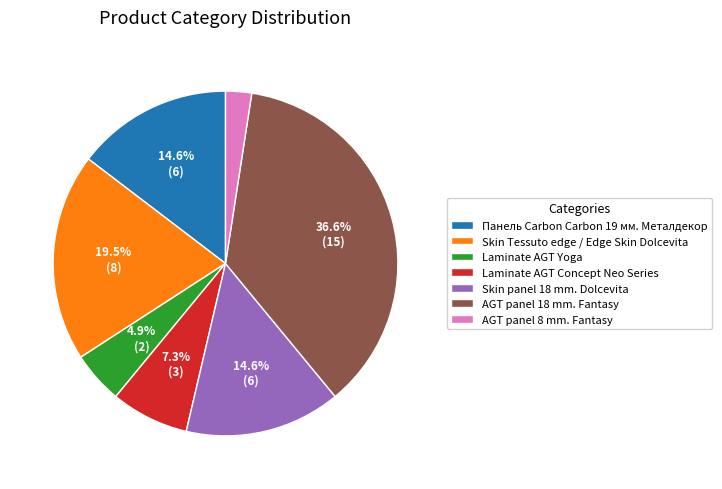

Does any single category account for the majority?

No